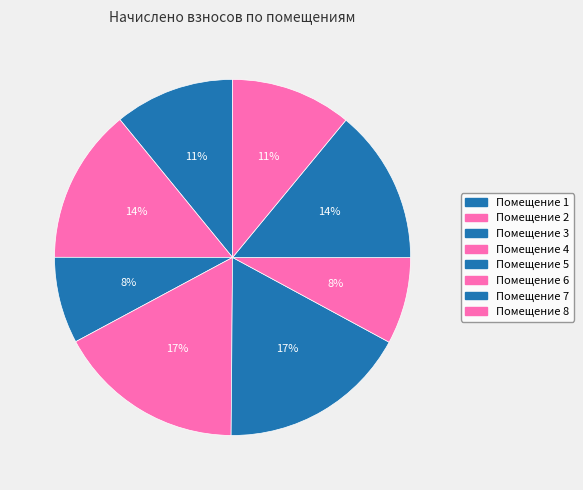

Which slice is the largest?

5